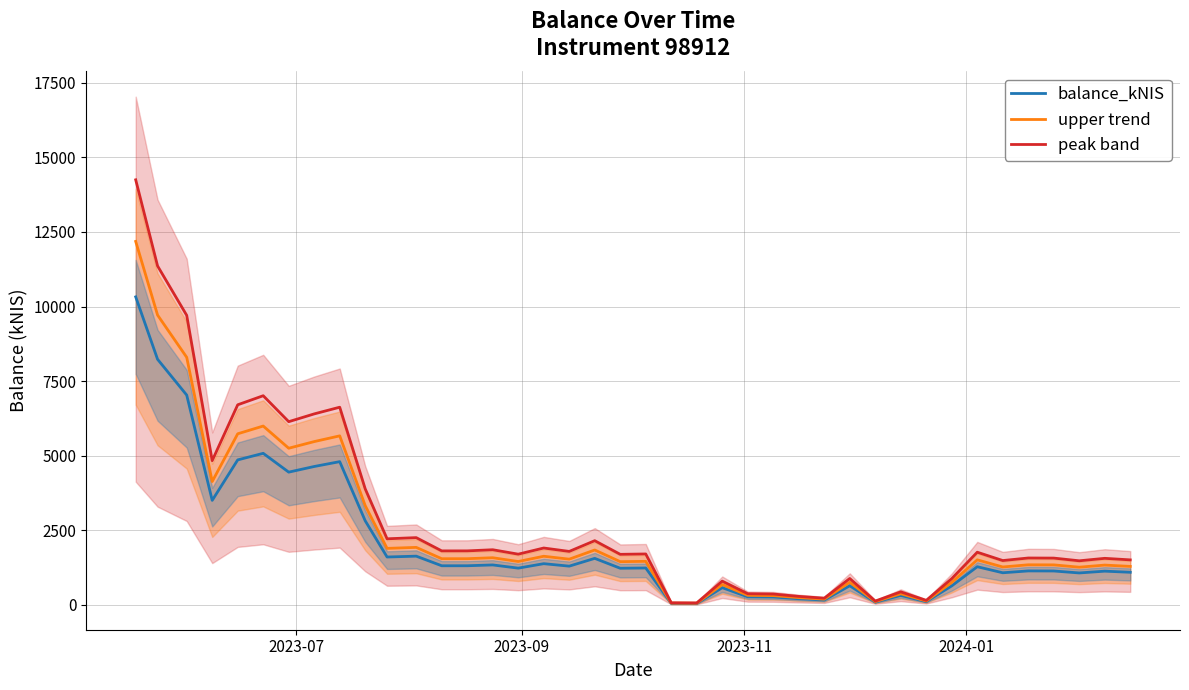

The upper trend series shows 2405.1 at 4. True or false?

False